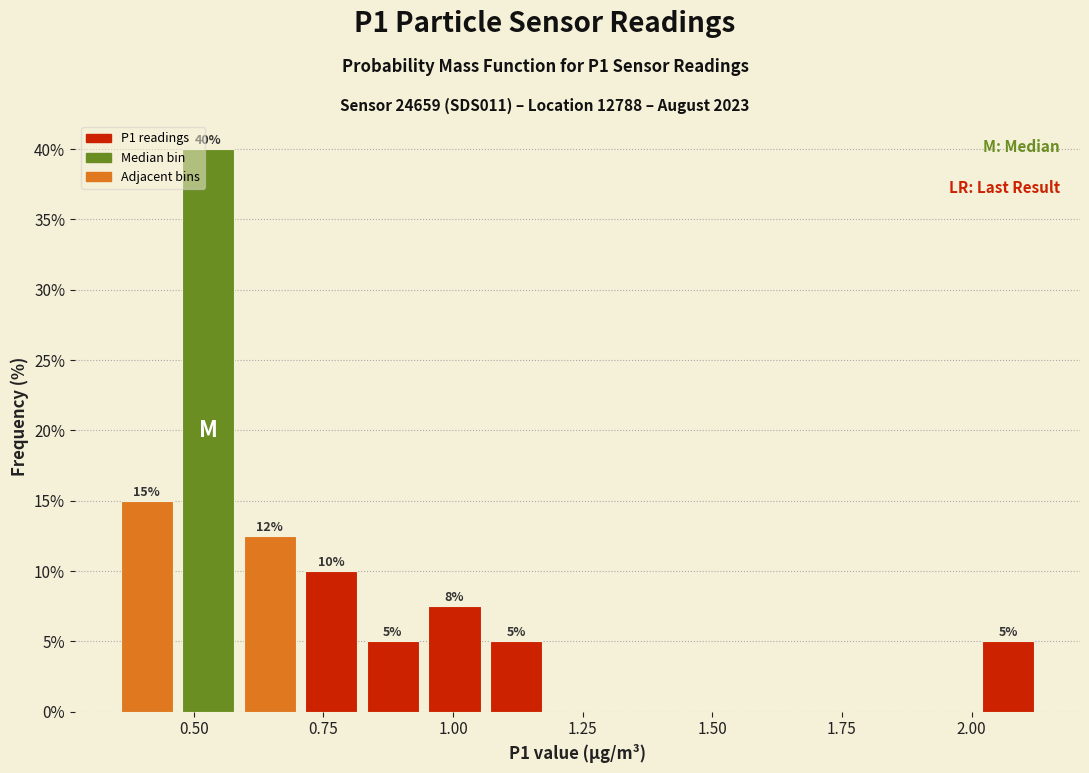

Around what value on the x-axis is the tallest bar? Give the approximate position of its centre, as read against the axis.

0.55